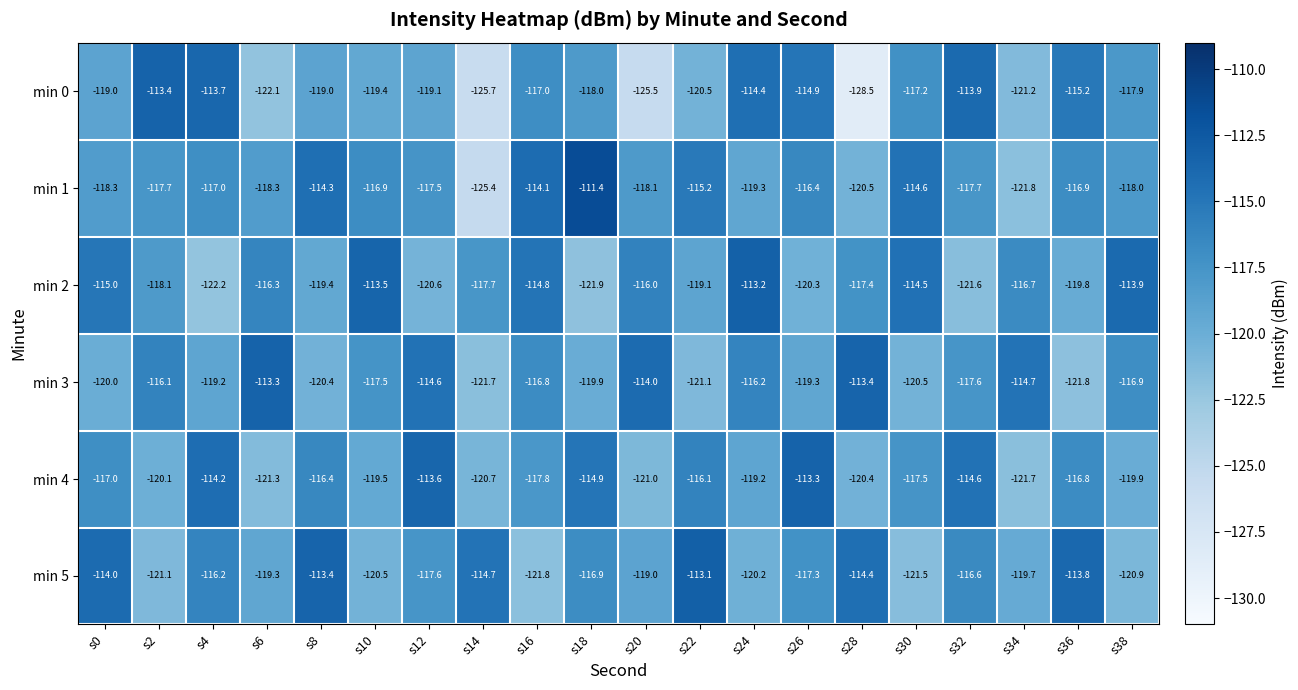

Which series has the largest total across all categories?

min 1